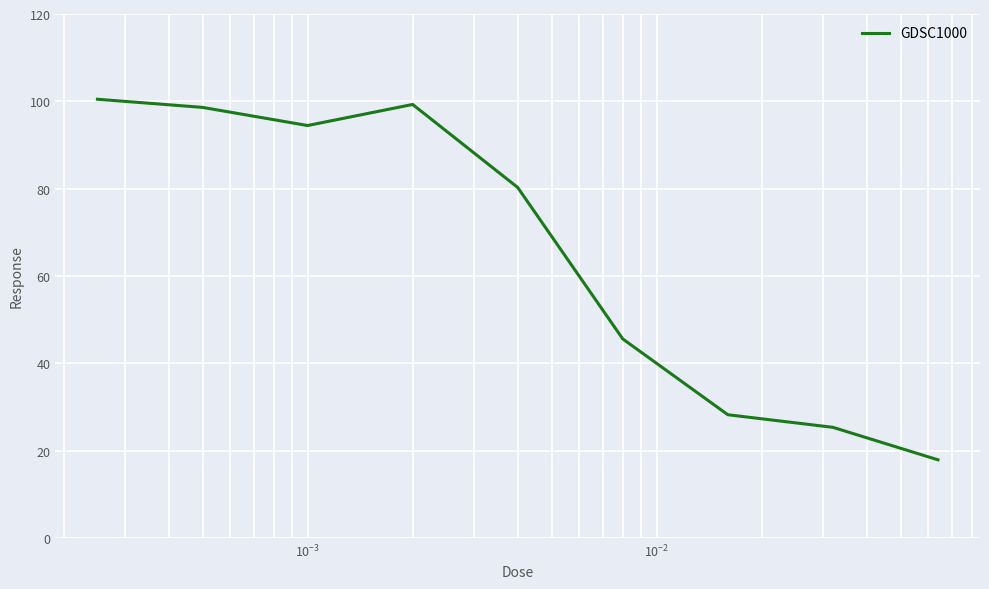

What is the smallest value displayed?

17.9